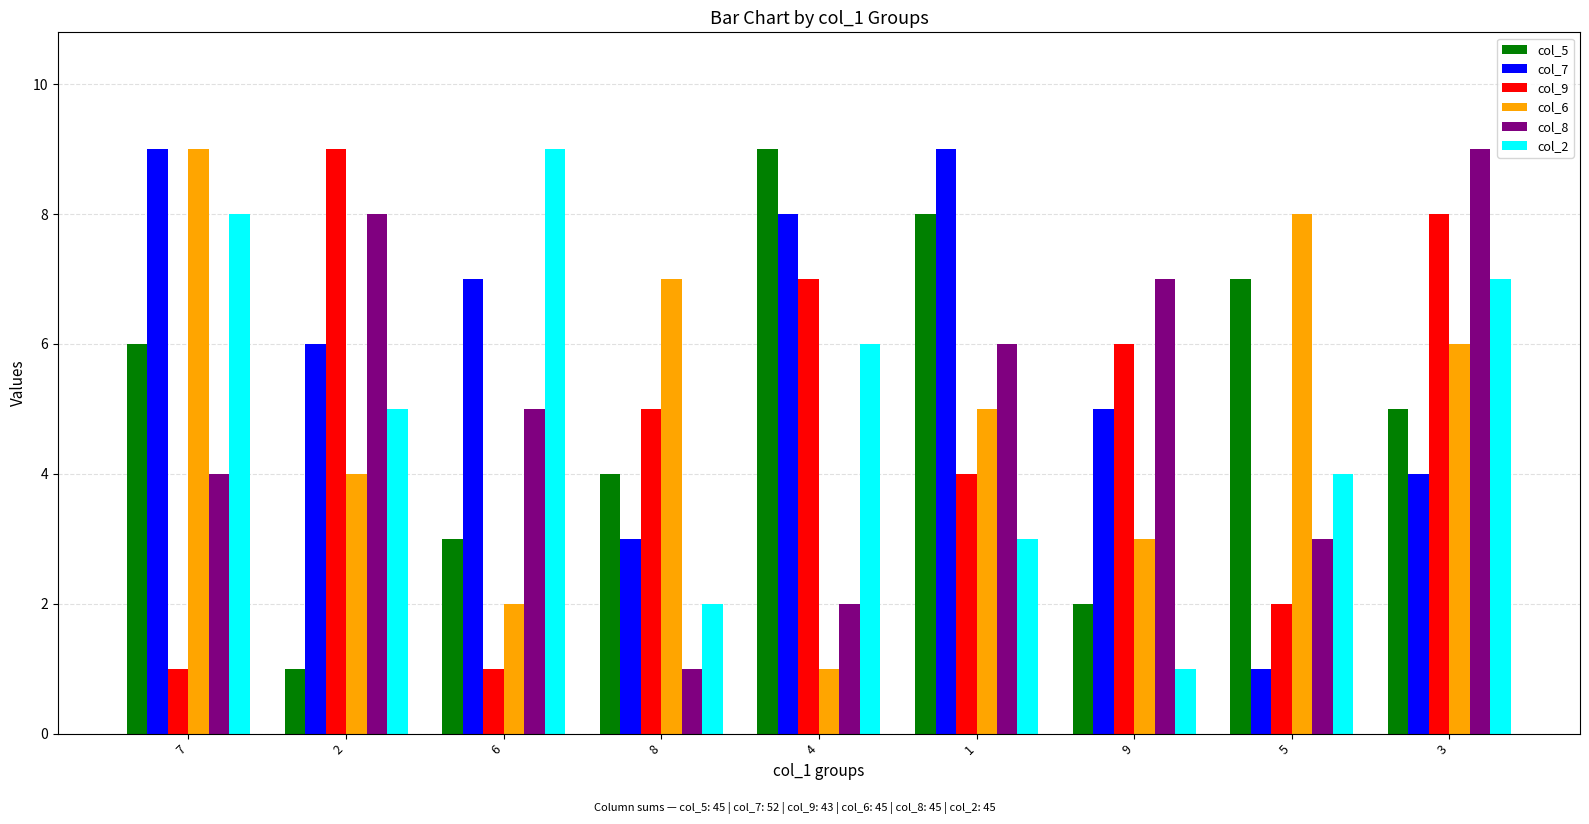

What is the difference between the maximum and minimum values in the col_9 series?

8